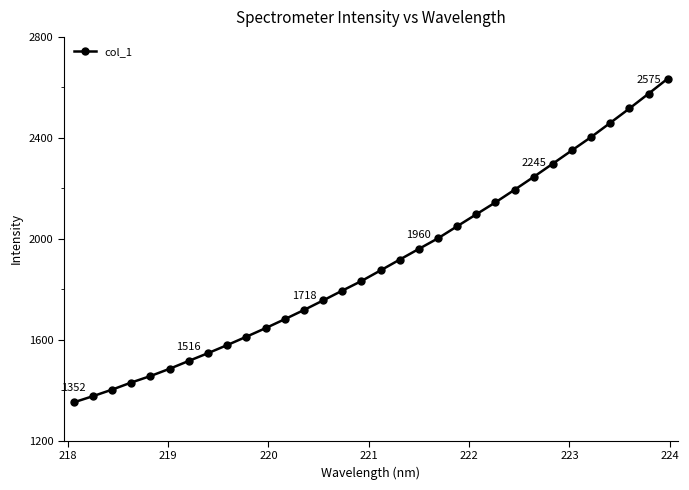

What is the difference between the maximum and minimum values?

1282.5